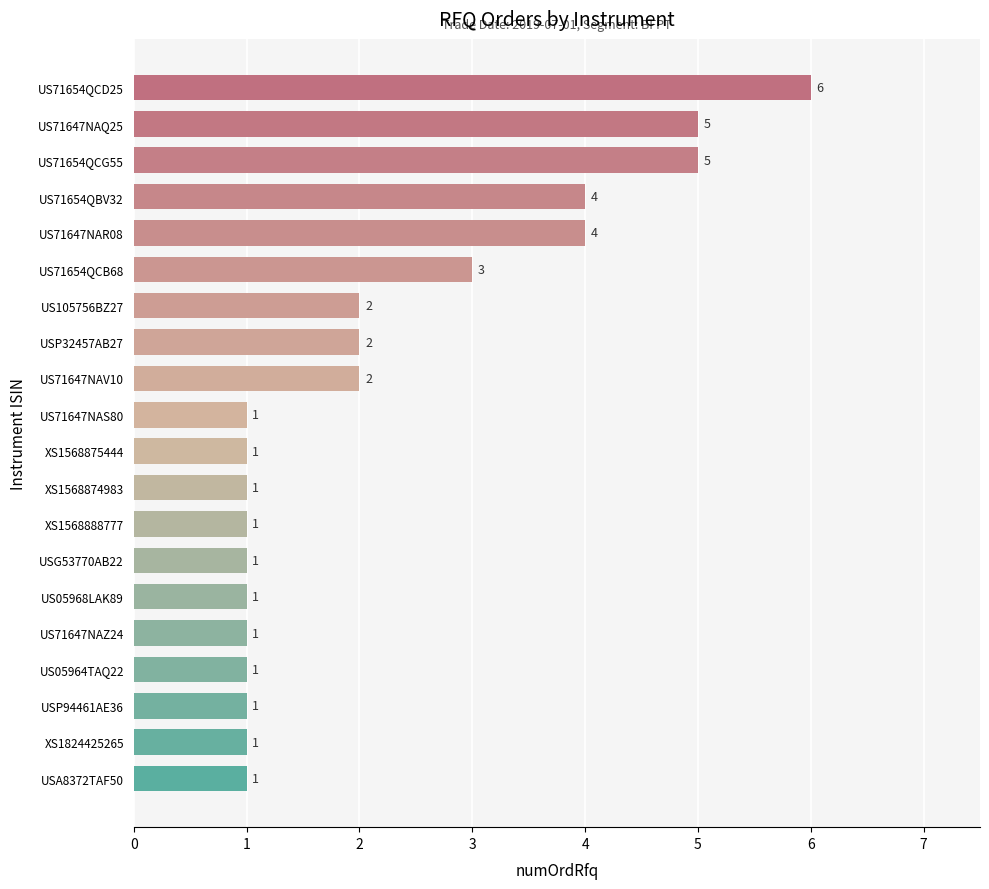

Count the number of data series in this chart.

1